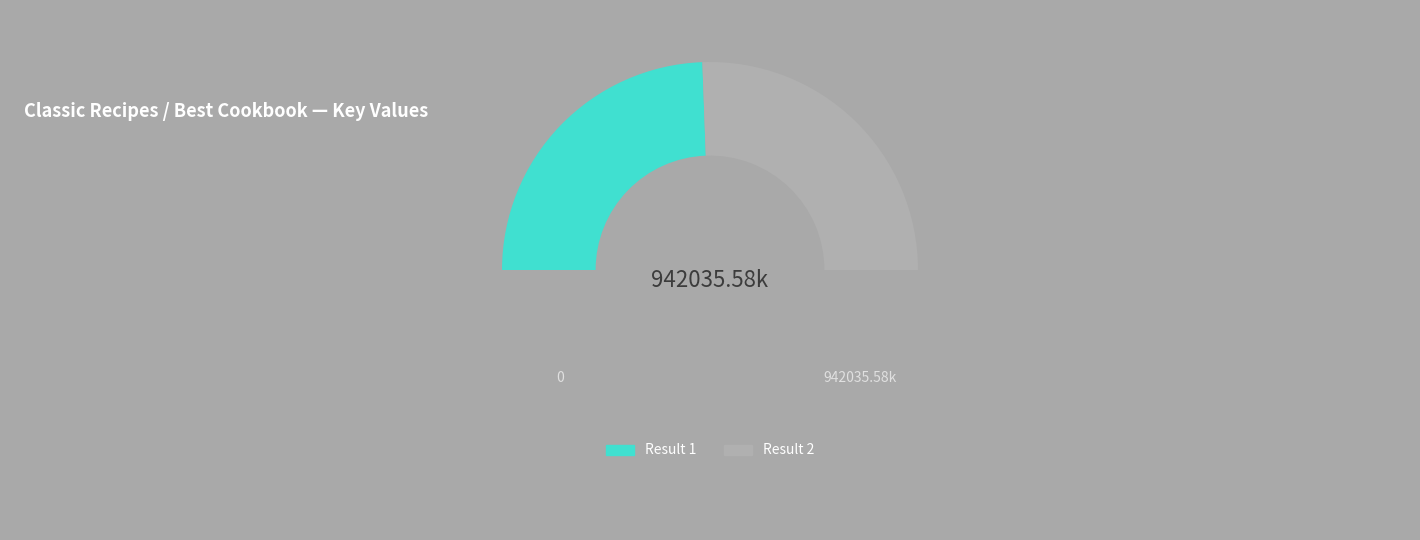

Count the number of slices in the pie.

3